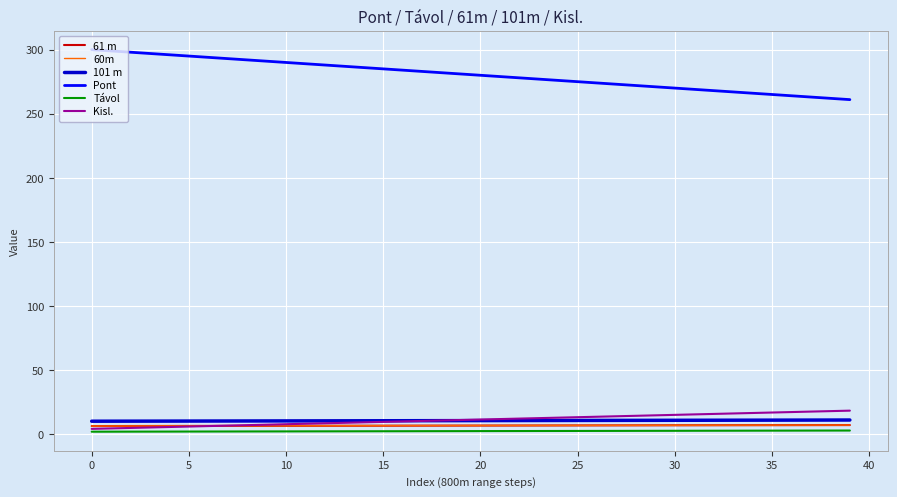

What is the greatest value displayed?

300.0